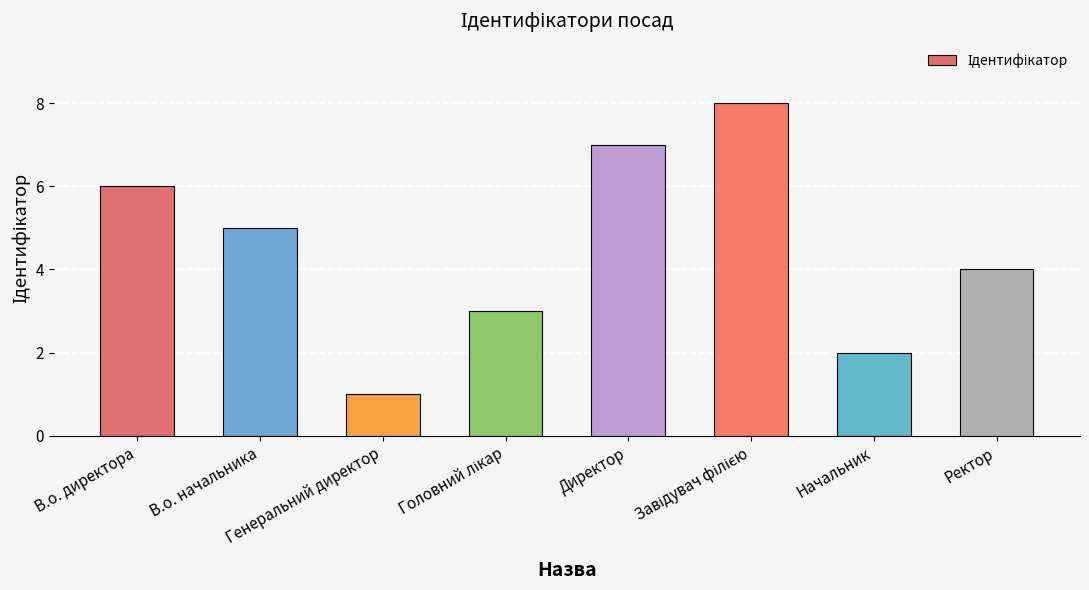

What is the difference between the second highest and minimum values?

6